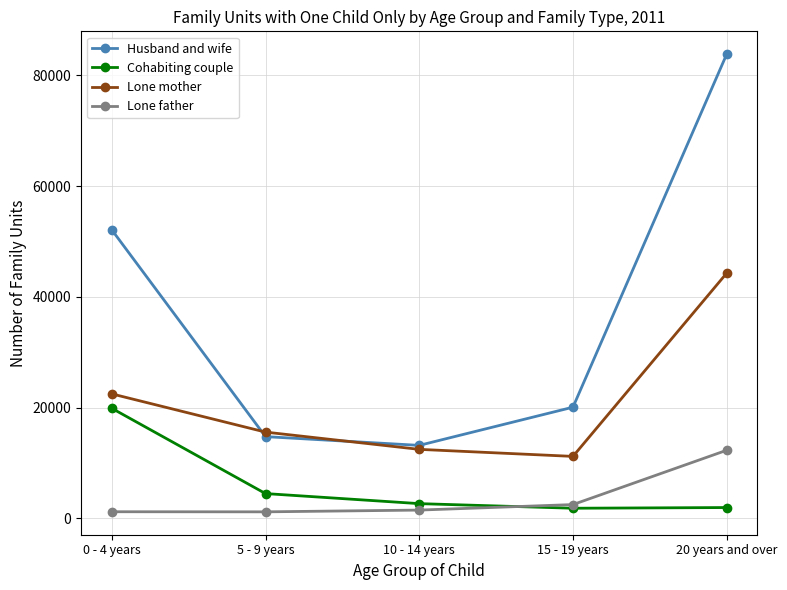

Where is the first local minimum for Cohabiting couple?

15 - 19 years